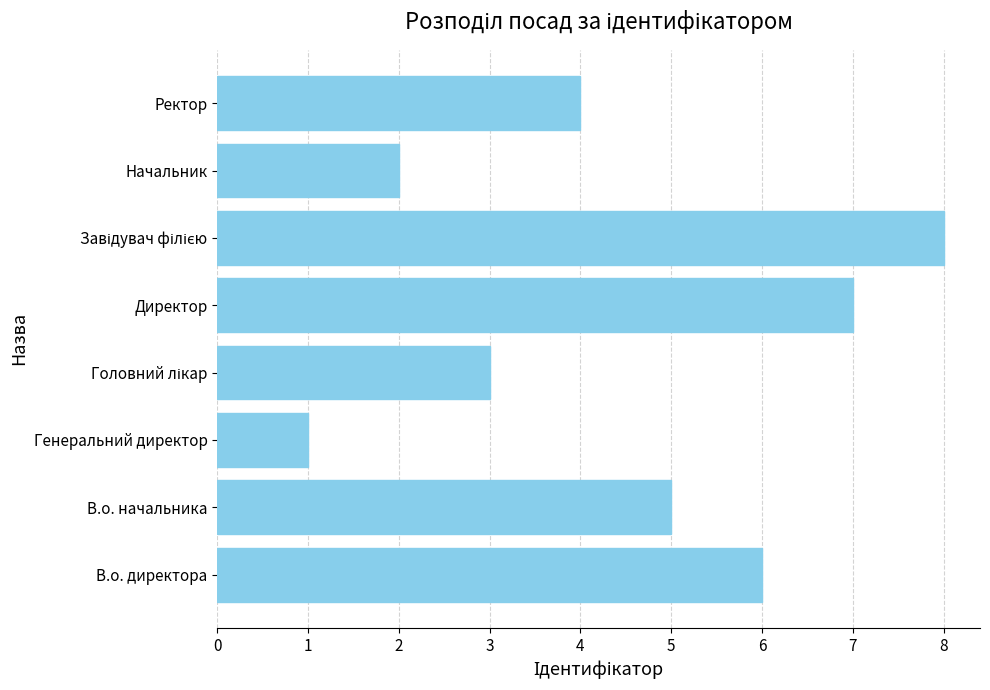

How many bars are there in total?

8